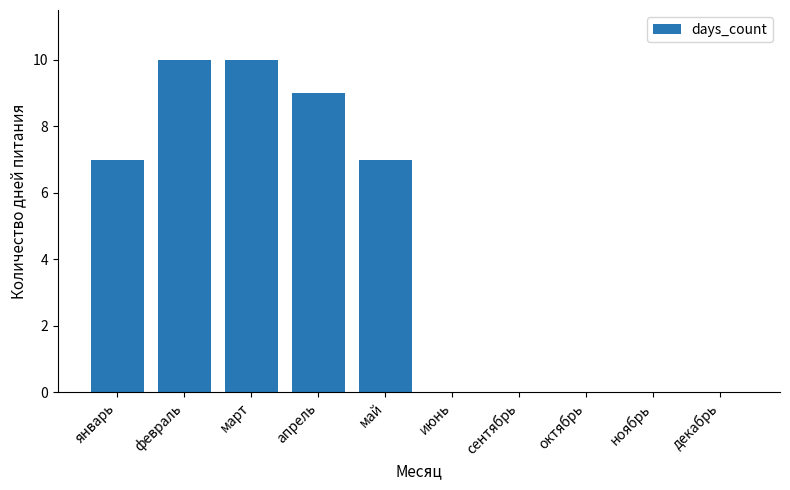

Between май and апрель, which is larger?

апрель